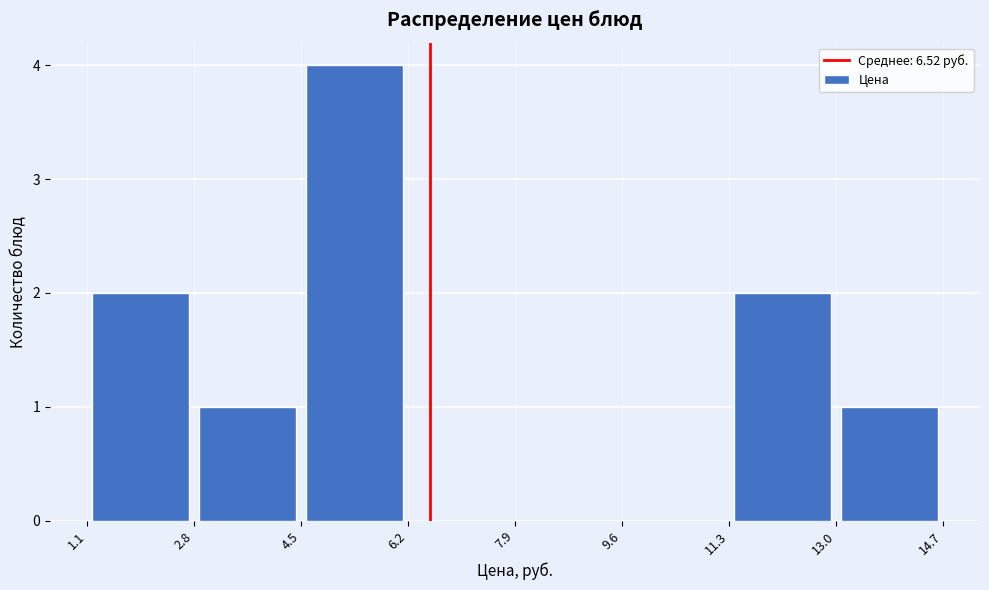

What is the height of the bar covering 4.5 to 6.2 on the x-axis? The values are not printed on the chart, so give them approximately, as read against the axis.

4